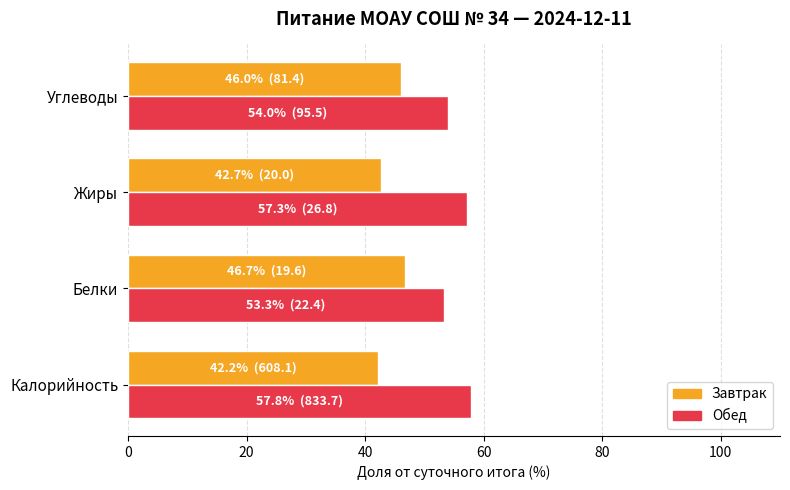

True or false: Обед has a value of 13.5 at Калорийность.

False